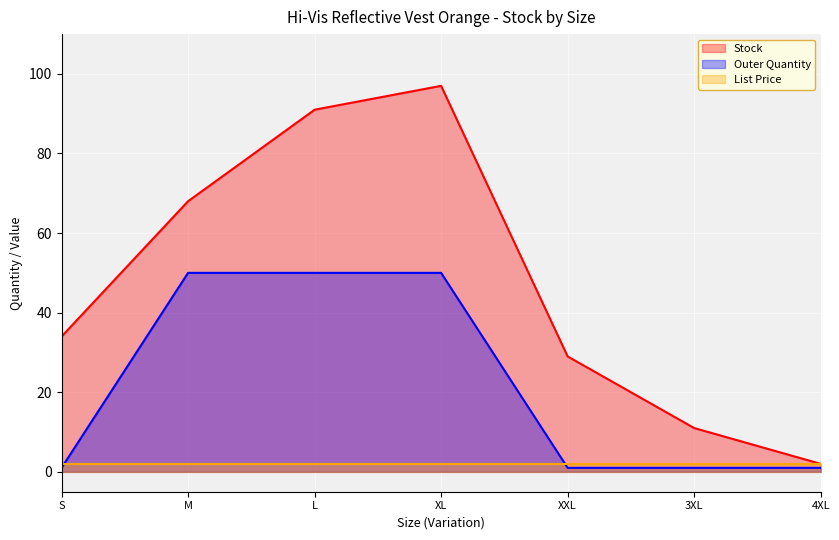

Is it true that Stock equals 100 at M?

False